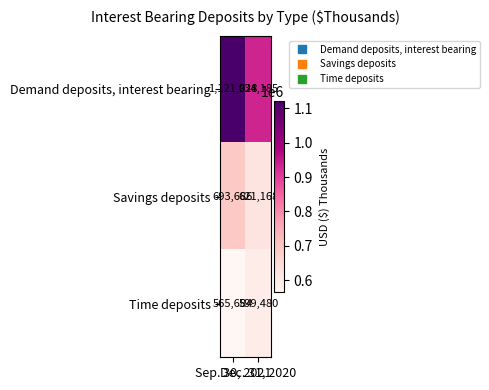

List the series in order of their peak value, lowest first.

Time deposits, Savings deposits, Demand deposits, interest bearing